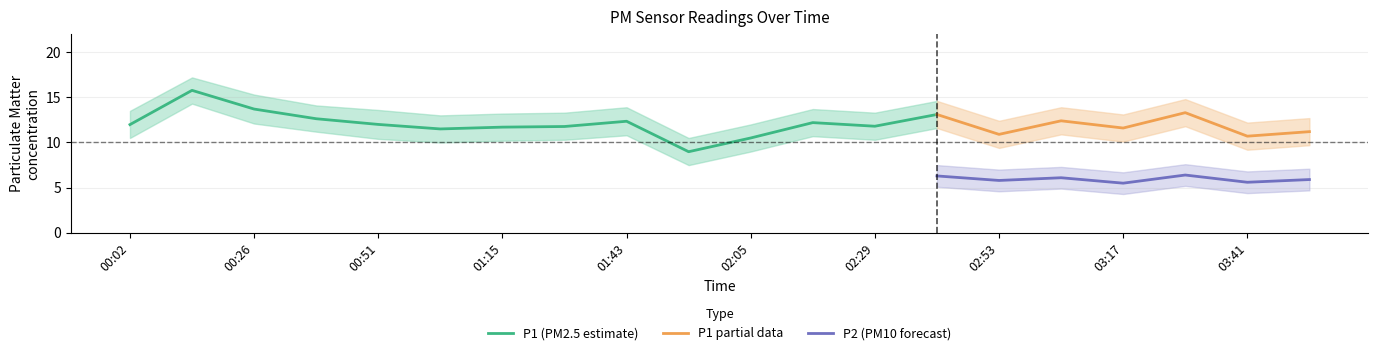

What is the lowest value of the P2 (PM10 forecast) series?

5.5